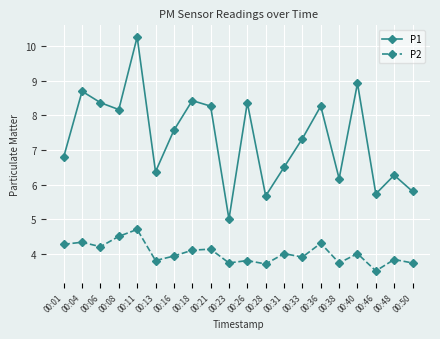

Which series has the widest spread of values?

P1